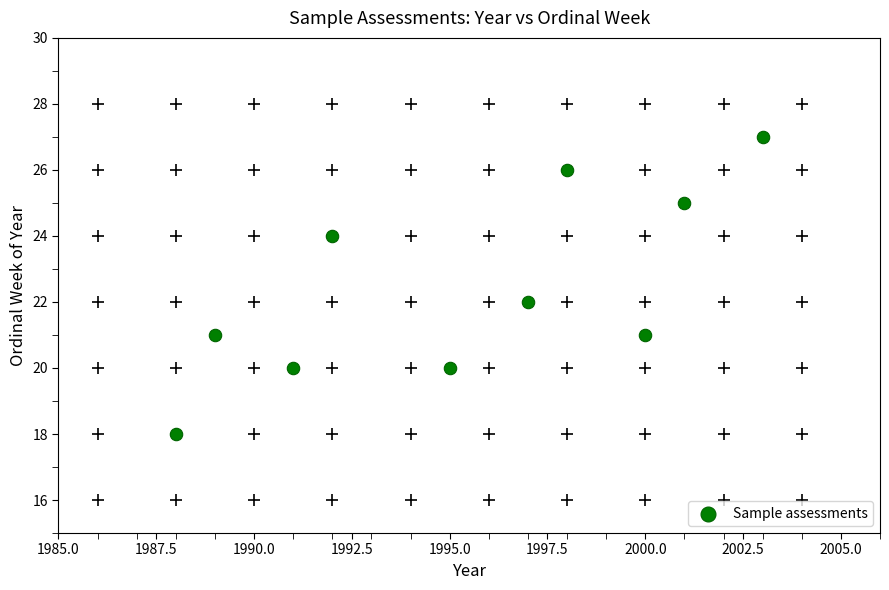

What is the average Y value?

22